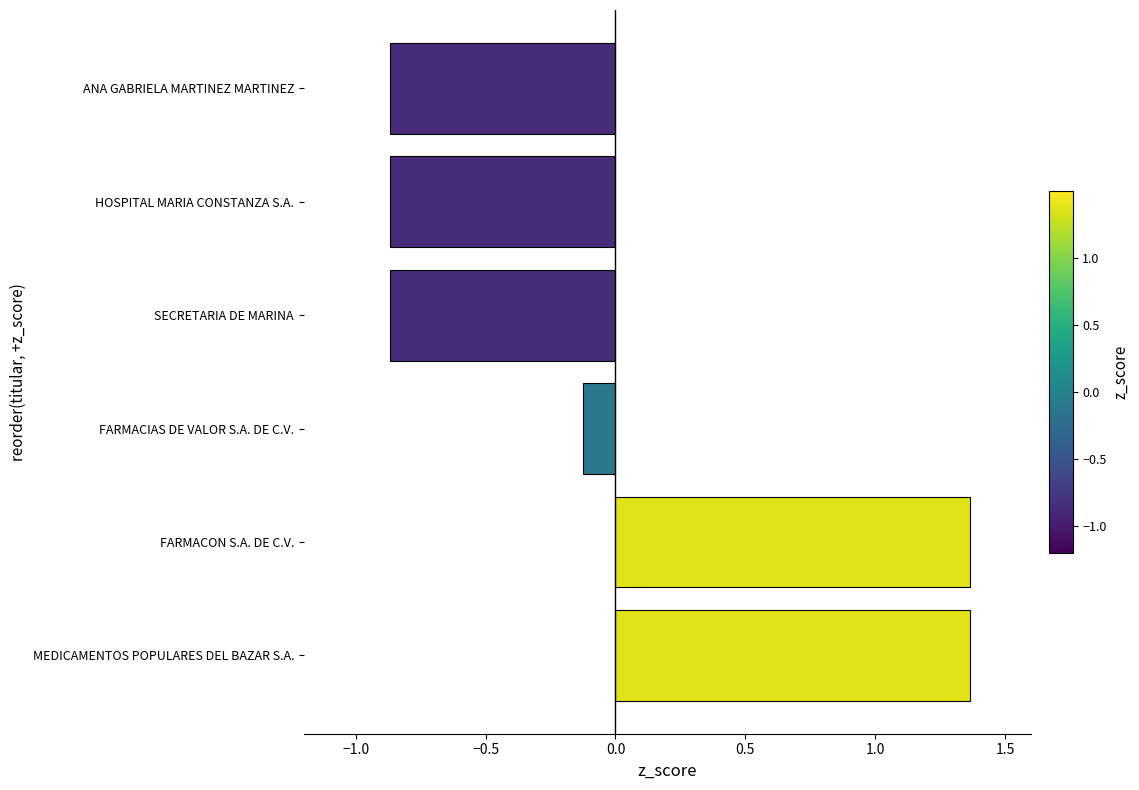

What is the sum of the values at FARMACON S.A. DE C.V. and SECRETARIA DE MARINA?

0.5